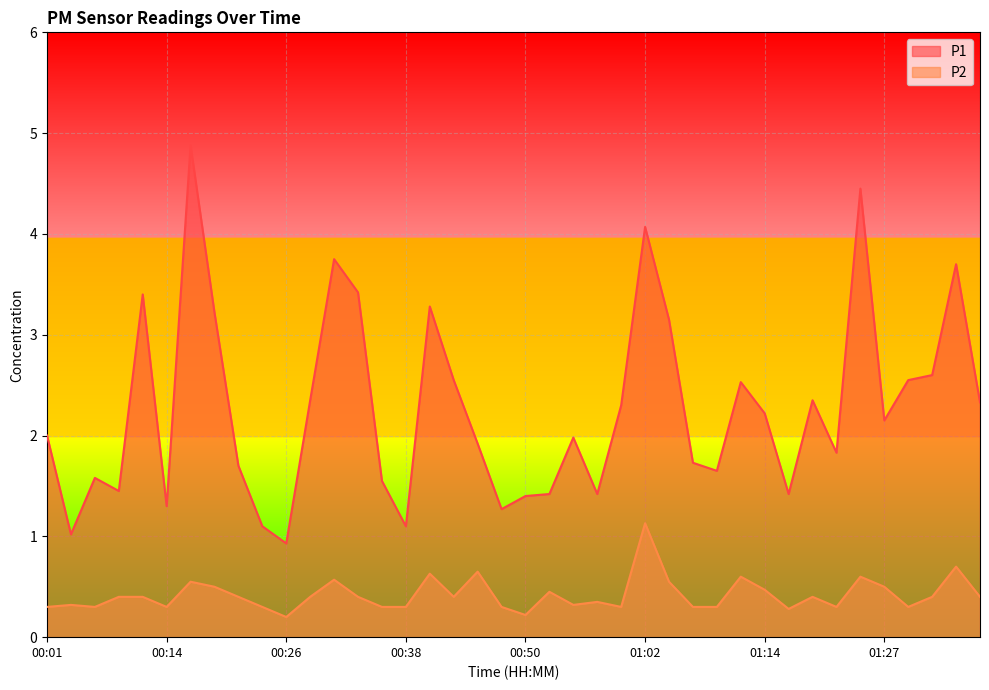

Where is the first local minimum for P2?

00:06